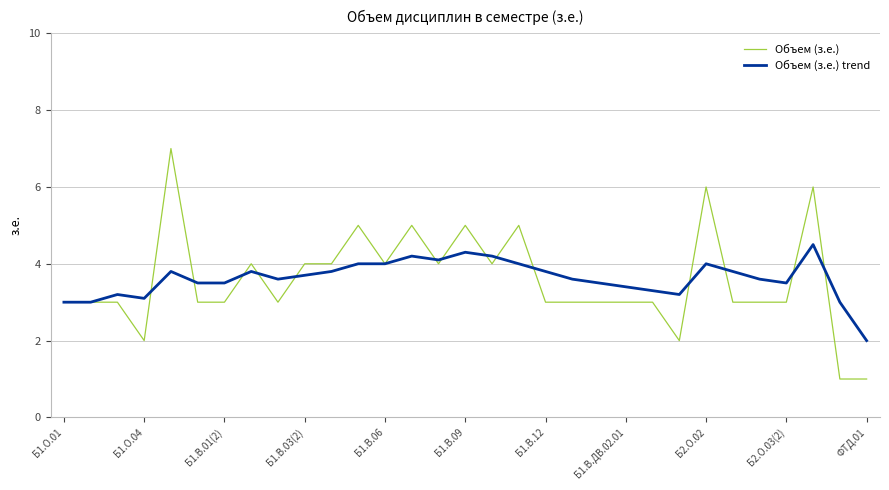

What is the maximum value for Объем (з.е.) trend?

4.5